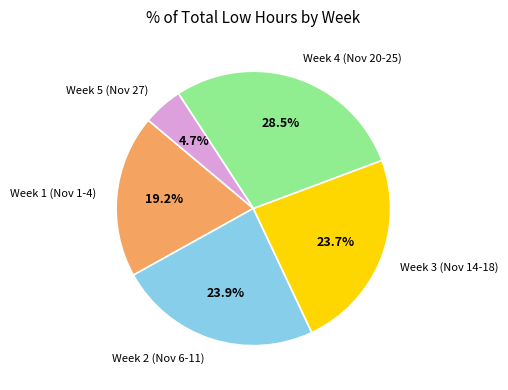

What is the smallest slice in the pie chart?

Week 5 (Nov 27)